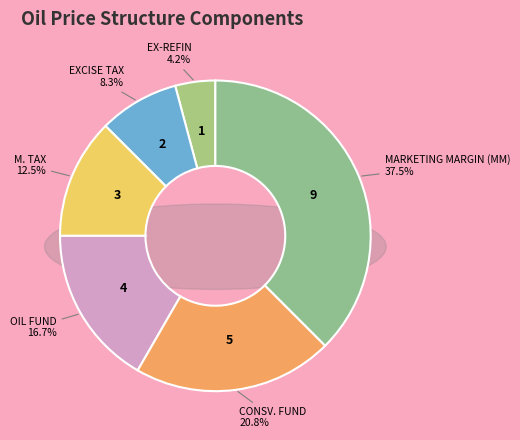

Is OIL FUND the majority of the pie?

No